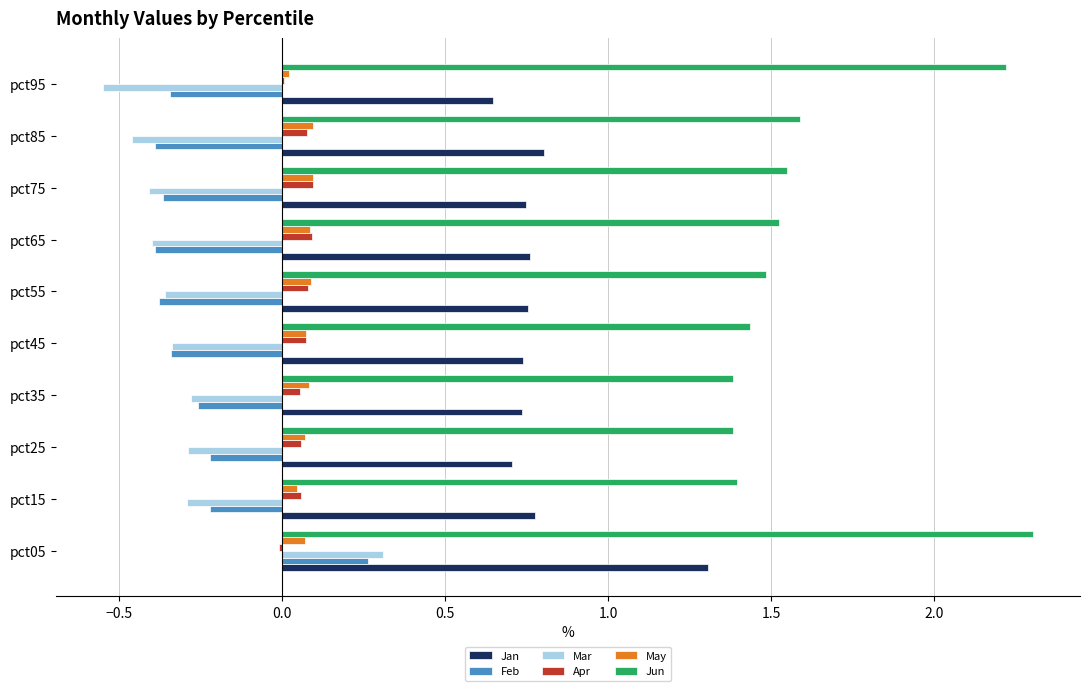

Which label corresponds to the largest value in the chart?

pct05